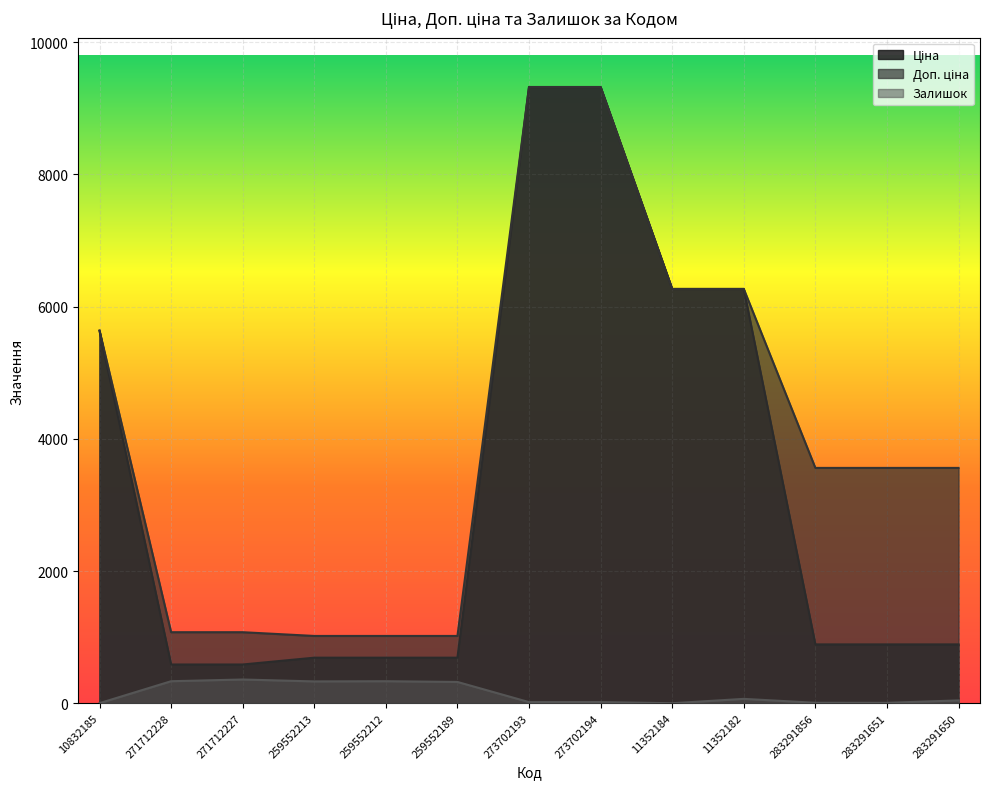

True or false: Залишок has more than 2 points higher than both neighbors.

True